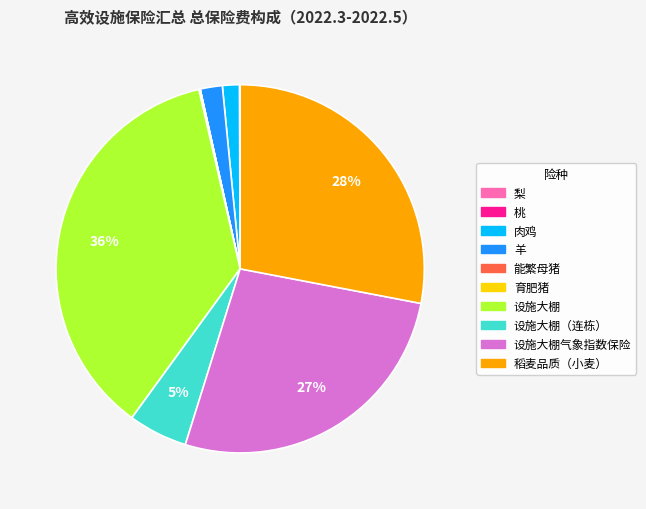

To the nearest percent, what is the difference between the largest and smallest slice percentages?

36%